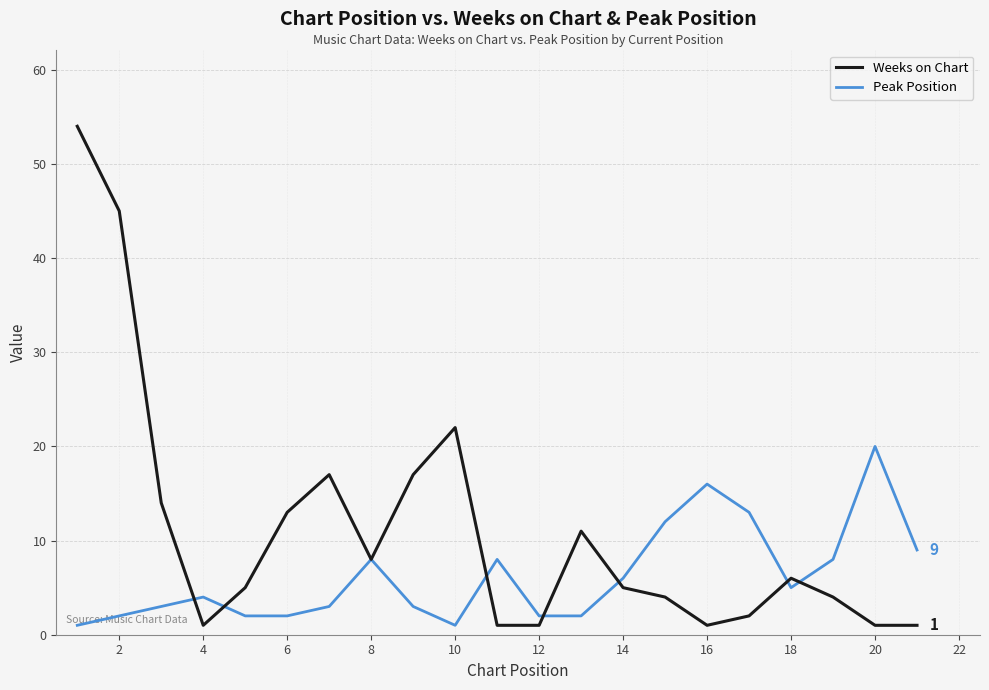

True or false: Weeks on Chart has more than 2 points higher than both neighbors.

True